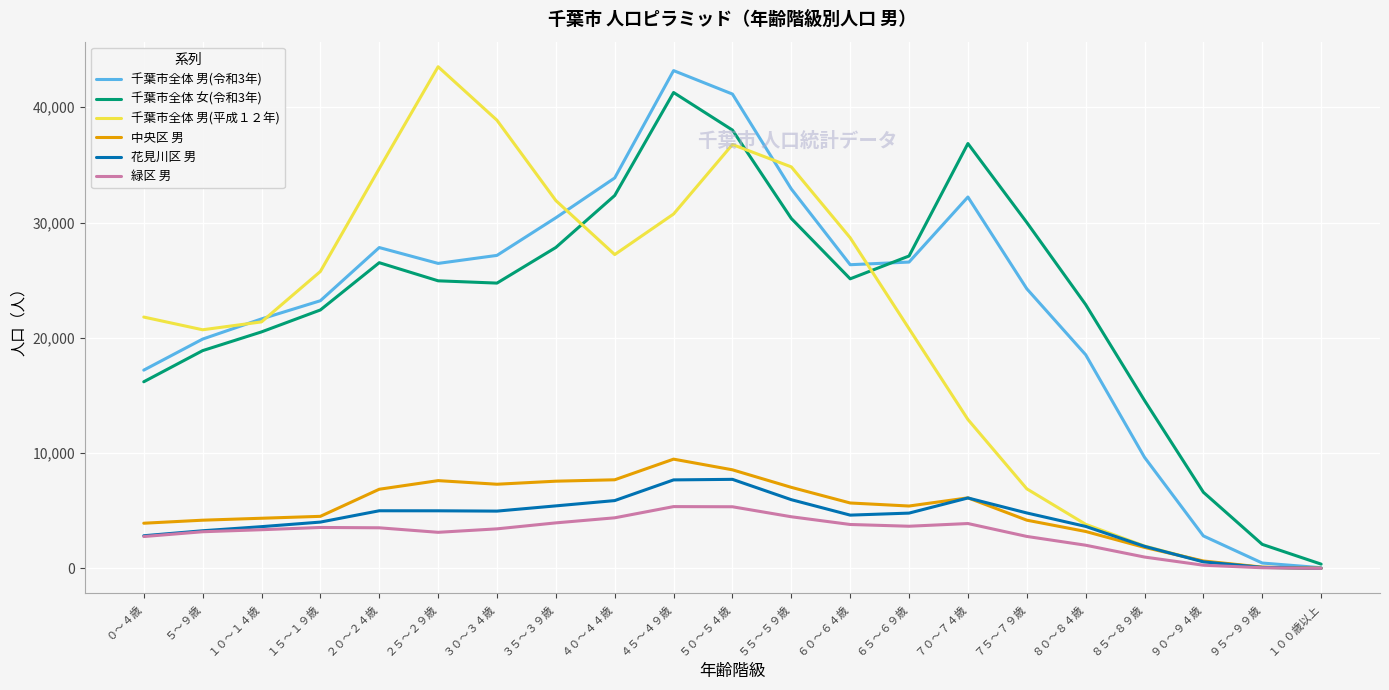

At which label does 千葉市全体 男(令和3年) reach its peak?

４５～４９歳